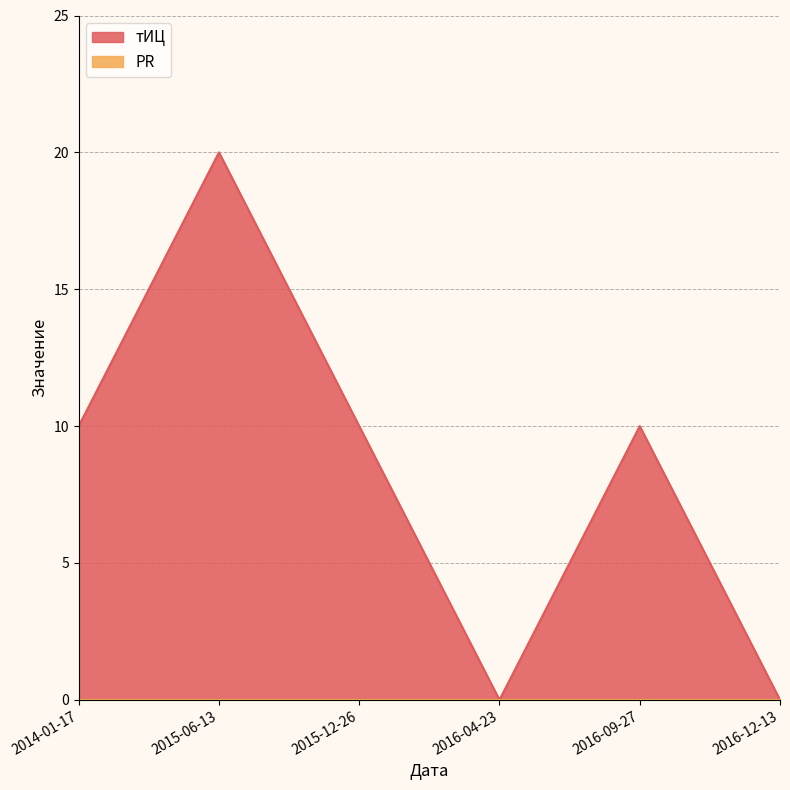

True or false: the data shows 20 at 2015-06-13.

True